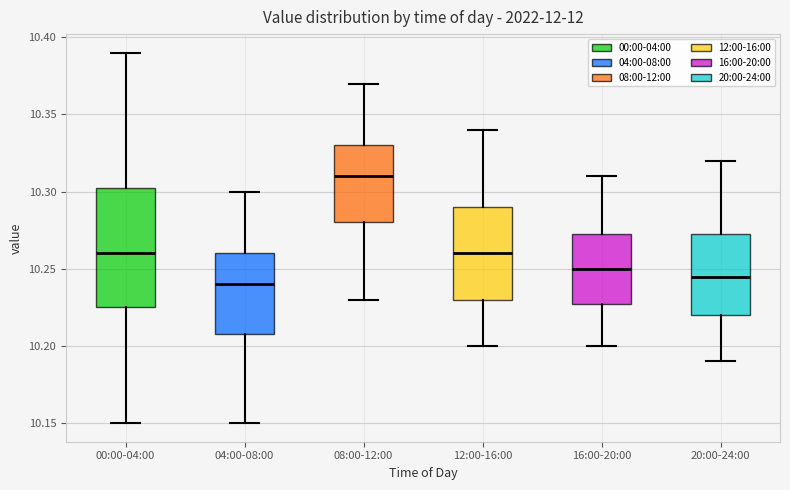

Reading left to right, read every box against the y-axis: the position of its median line, the range the box covers, and the ends of its whiskers. The values are not printed on the chart, so give them approximately, as read against the axis.

00:00-04:00: median 10.260, box 10.225 to 10.305, whiskers 10.150 to 10.390
04:00-08:00: median 10.240, box 10.210 to 10.260, whiskers 10.150 to 10.300
08:00-12:00: median 10.310, box 10.280 to 10.330, whiskers 10.230 to 10.370
12:00-16:00: median 10.260, box 10.230 to 10.290, whiskers 10.200 to 10.340
16:00-20:00: median 10.250, box 10.230 to 10.275, whiskers 10.200 to 10.310
20:00-24:00: median 10.245, box 10.220 to 10.275, whiskers 10.190 to 10.320